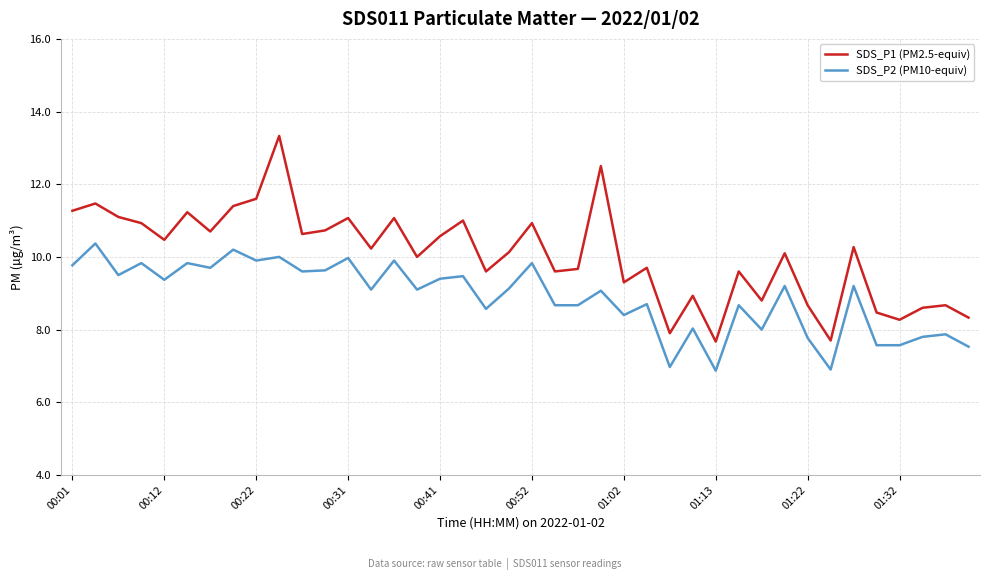

Which series has the largest total across all categories?

SDS_P1 (PM2.5-equiv)